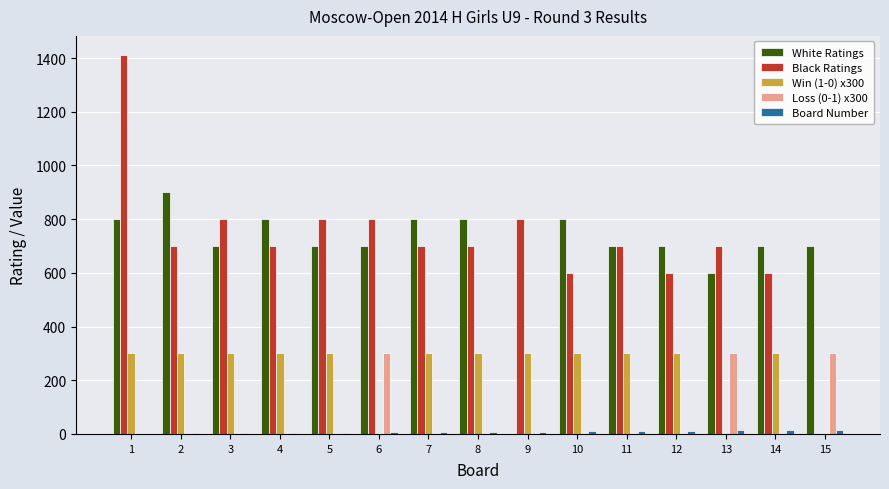

Is the value of Black Ratings at 6 greater than the value of Board Number at 4?

Yes